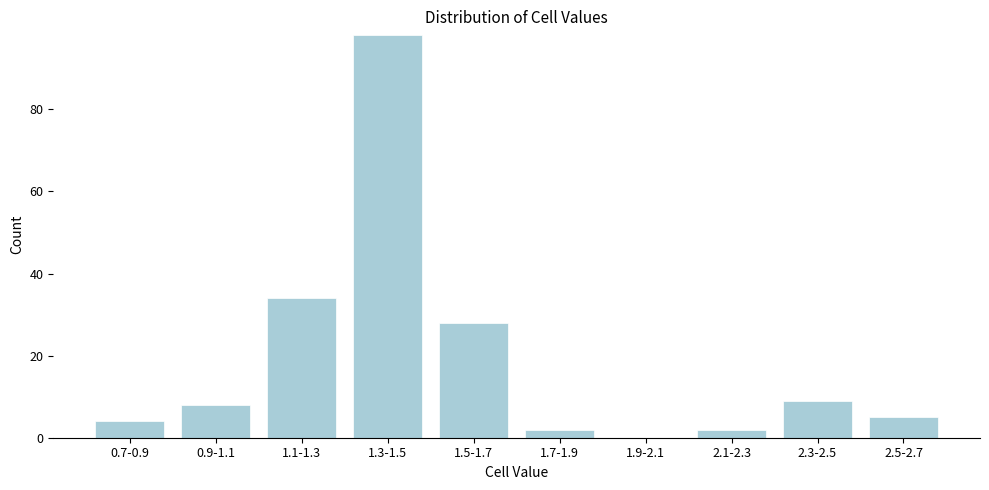

Reading left to right, list all the values displayed in this chart.

0.7-0.9=4	0.9-1.1=8	1.1-1.3=34	1.3-1.5=98	1.5-1.7=28	1.7-1.9=2	1.9-2.1=0	2.1-2.3=2	2.3-2.5=9	2.5-2.7=5